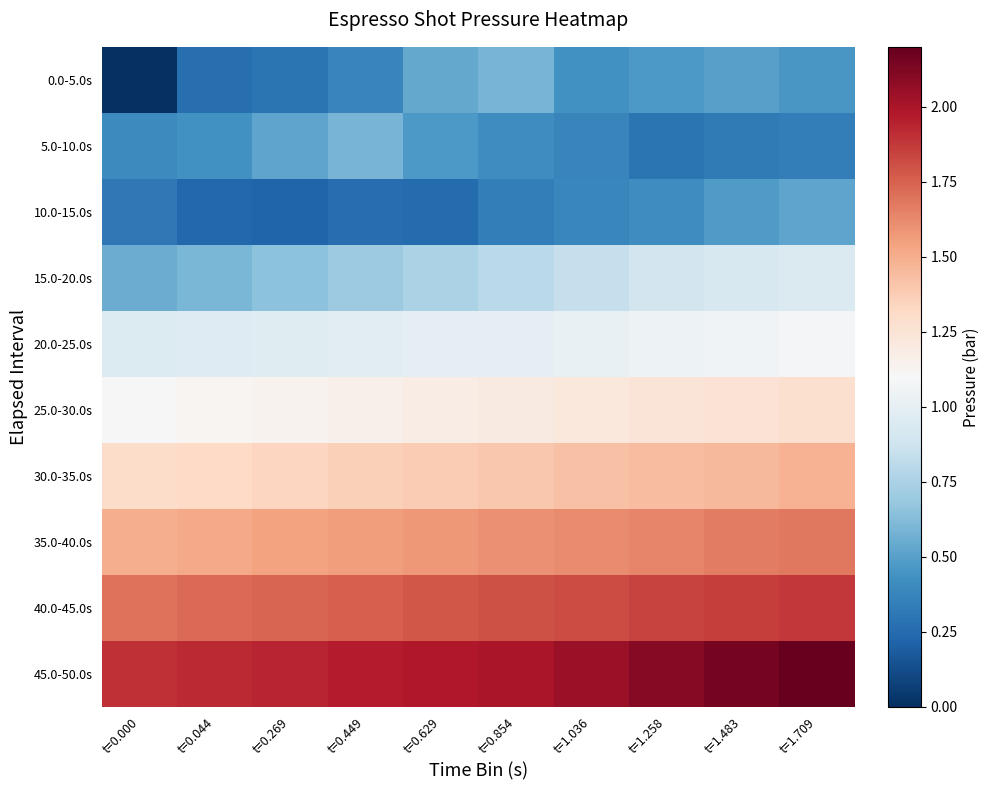

How many distinct data groups are displayed?

10